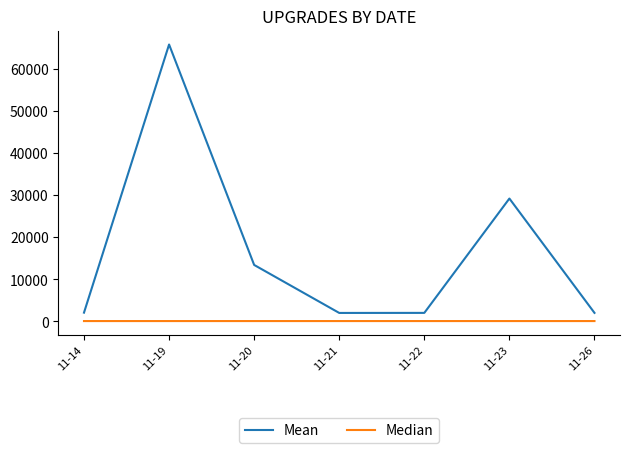

Is it true that Median equals 91.0 at 11-22?

True